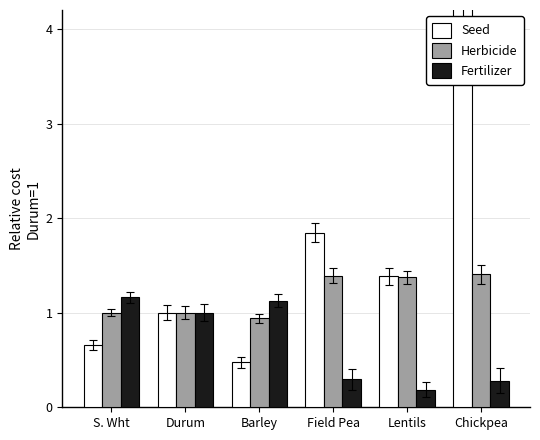

At S. Wht, list the series in order from largest to smallest.

Fertilizer, Herbicide, Seed